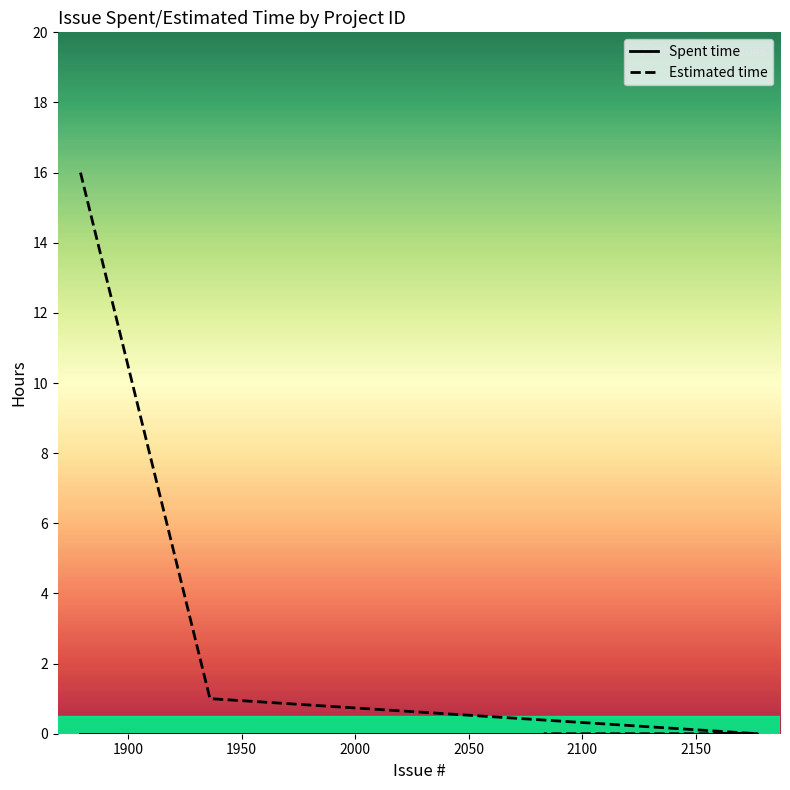

What is the difference between the maximum and minimum values in the Estimated time series?

16